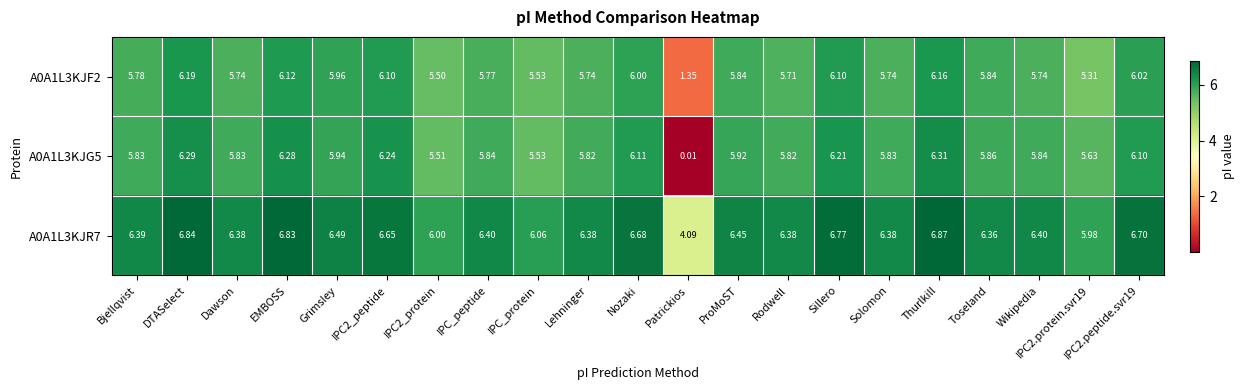

At which label does A0A1L3KJF2 reach its peak?

DTASelect